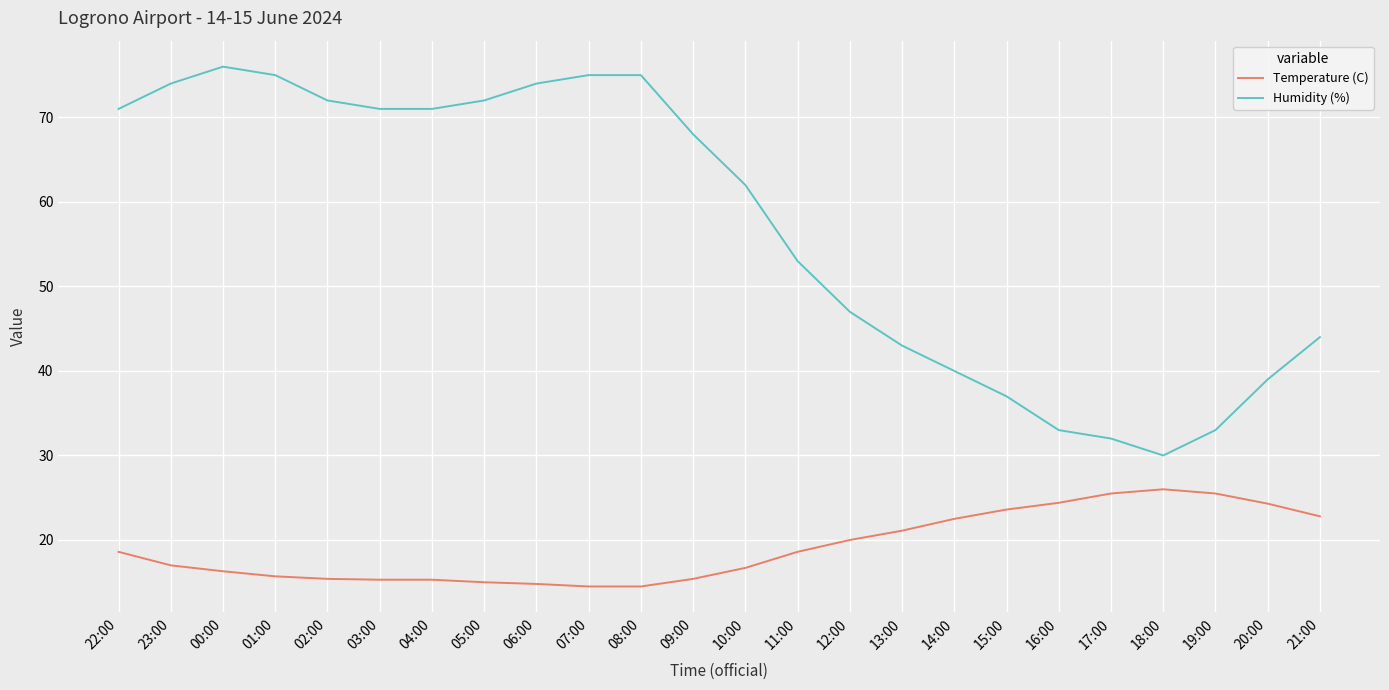

What is the smallest value displayed?

14.5